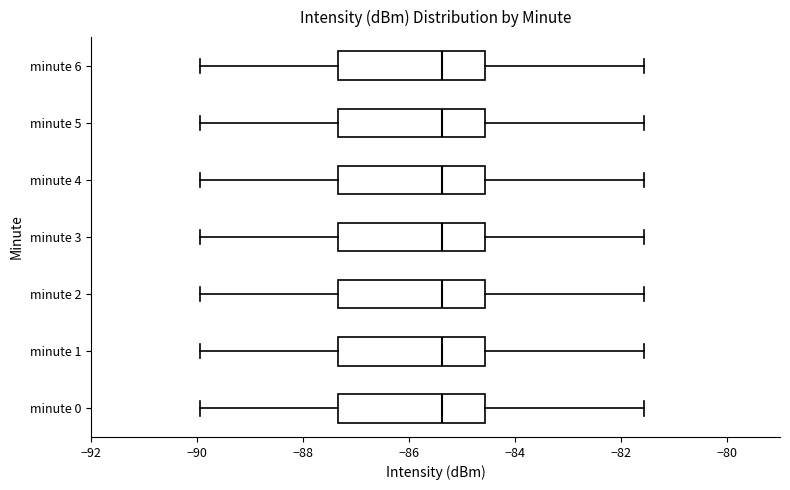

Where does the left whisker of the box for minute 0 end on the x-axis? The values are not printed on the chart, so give them approximately, as read against the axis.

-90.0